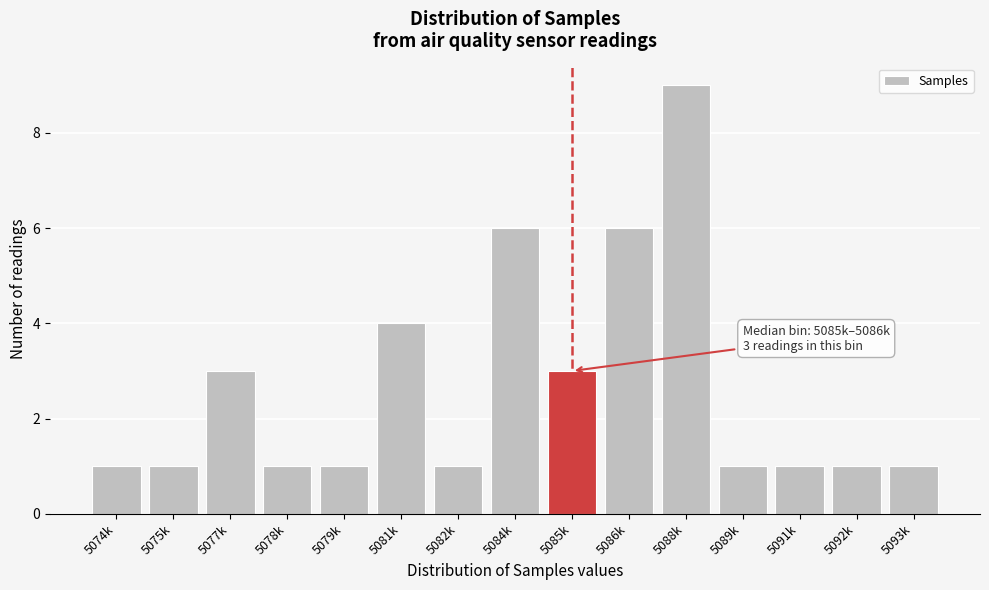

Reading left to right, transcribe all the data shown in this chart.

5074k=1	5075k=1	5077k=3	5078k=1	5079k=1	5081k=4	5082k=1	5084k=6	5085k=3	5086k=6	5088k=9	5089k=1	5091k=1	5092k=1	5093k=1